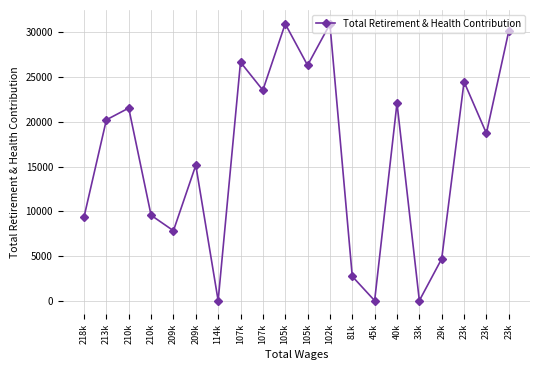

What is the difference between the values at 210k and 209k?

1730